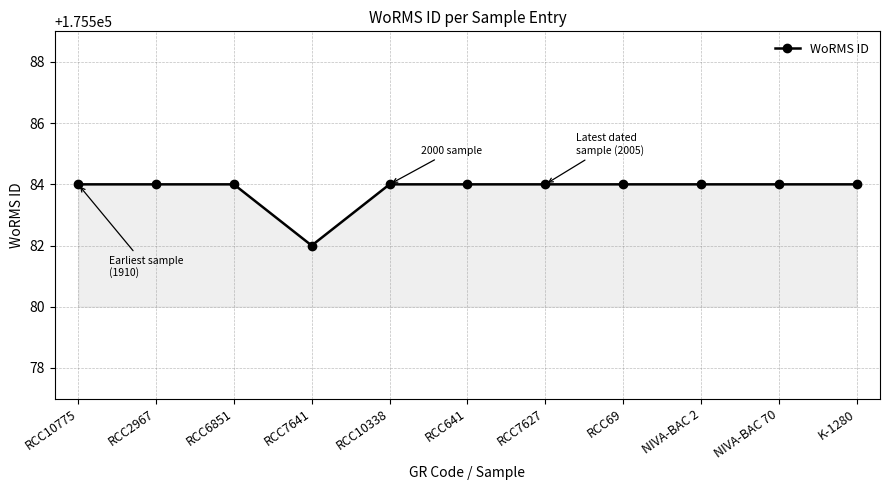

What is the sum of the values at RCC10775 and RCC10338?

351168